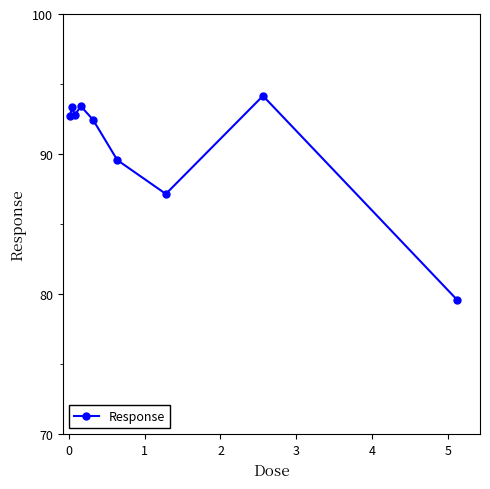

What is the difference between the maximum and minimum values?

14.6